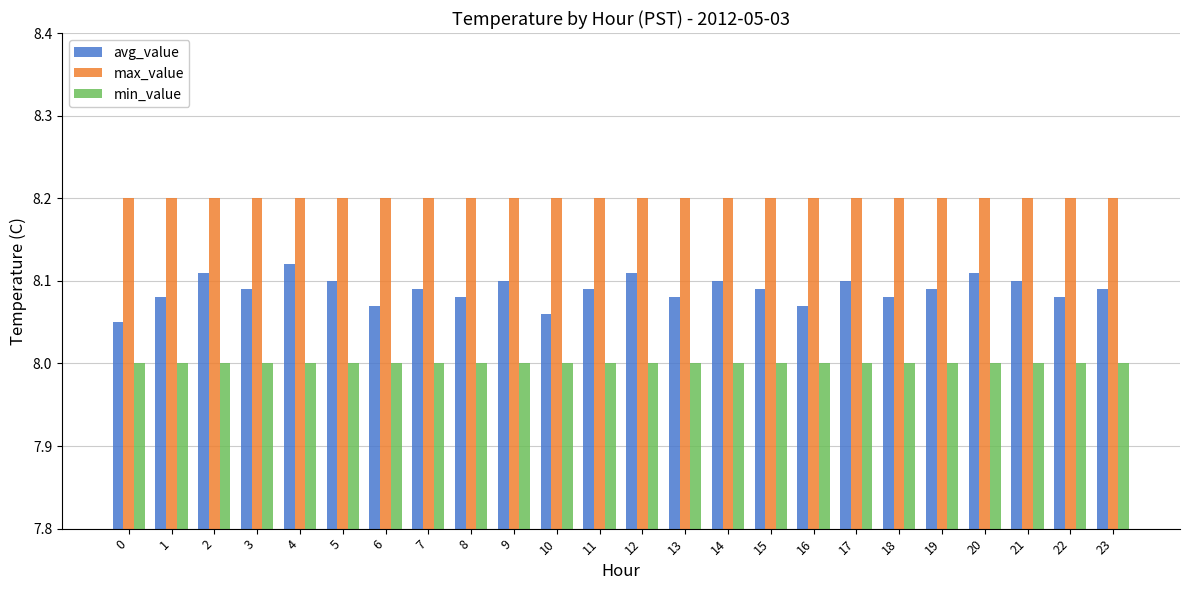

Rank the series by their average value, from lowest to highest.

min_value, avg_value, max_value